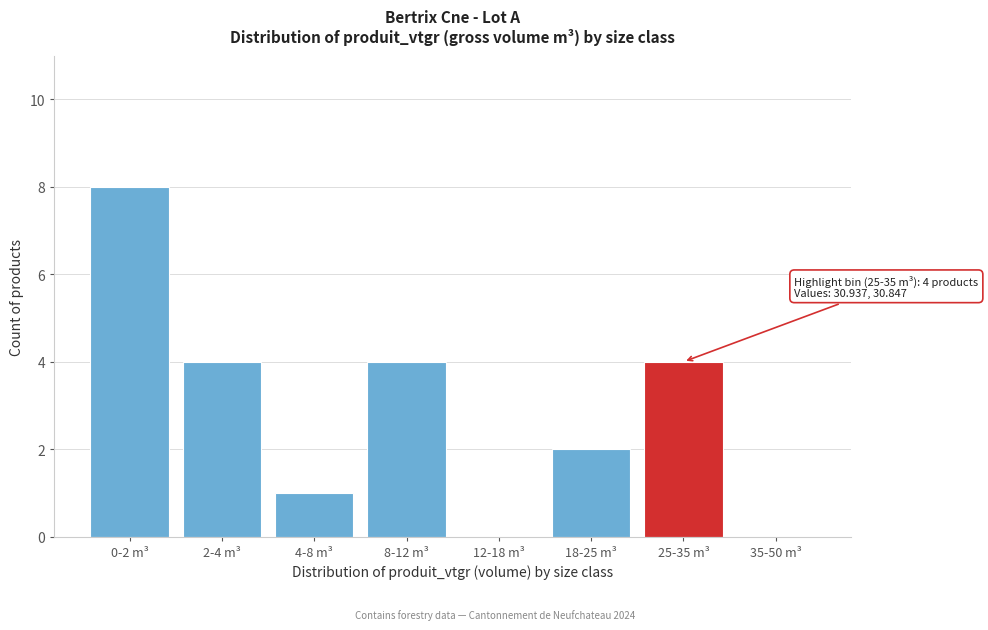

Reading right to left, what are all the values shown in this chart?

35-50 m³=0	25-35 m³=4	18-25 m³=2	12-18 m³=0	8-12 m³=4	4-8 m³=1	2-4 m³=4	0-2 m³=8